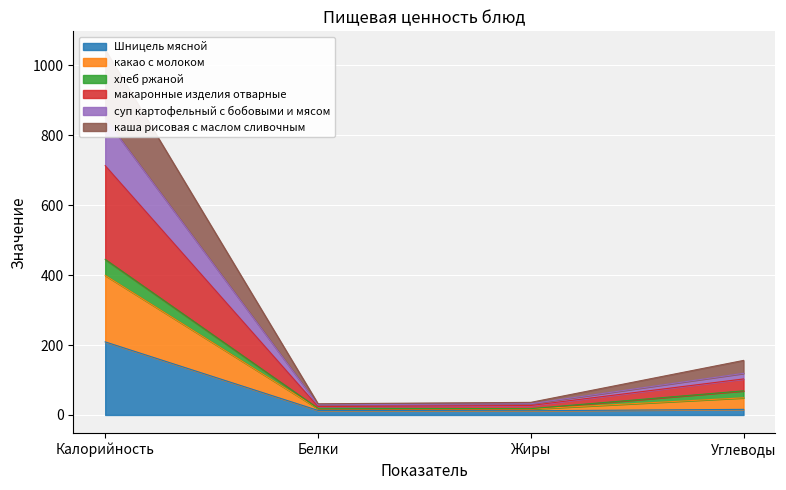

What is the spread (max minus min) of values at Калорийность?

836